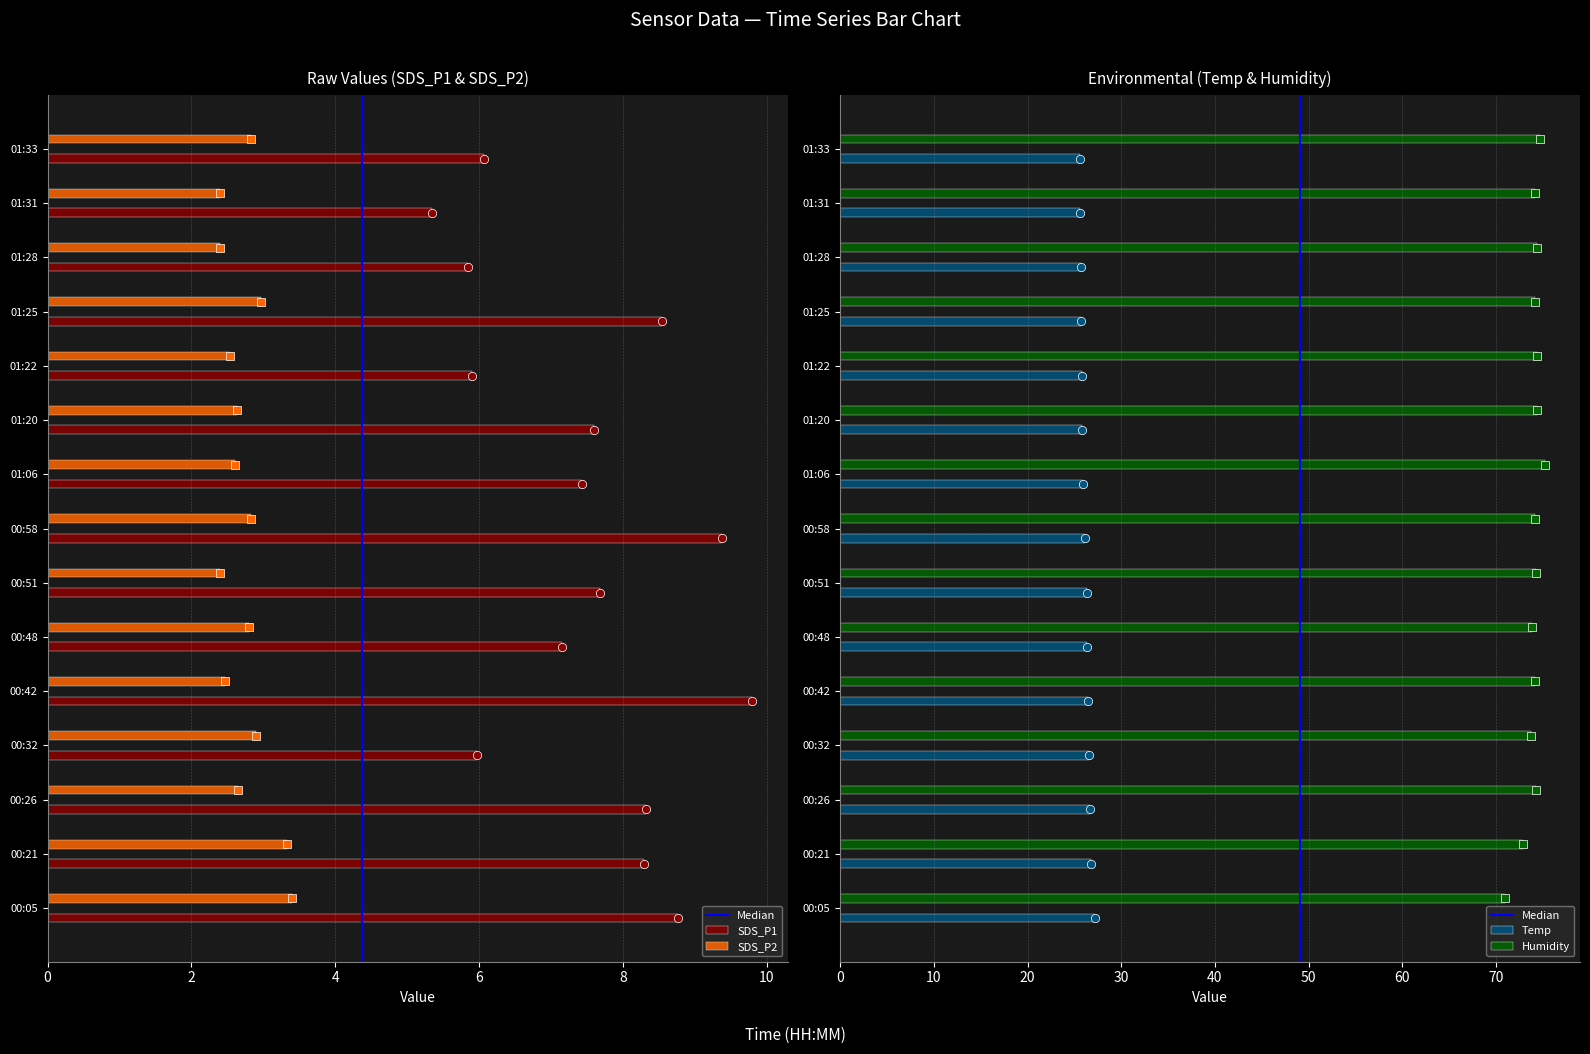

What are all the series names shown in the legend?

SDS_P1, SDS_P2, Temp, Humidity